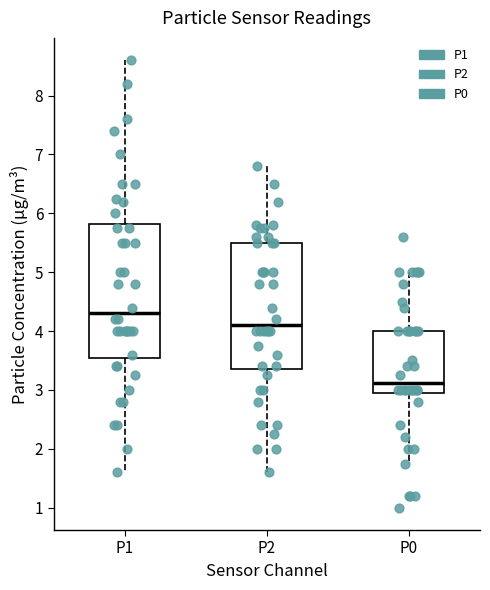

Where does the lower whisker of the box for P2 end on the y-axis? The values are not printed on the chart, so give them approximately, as read against the axis.

1.6